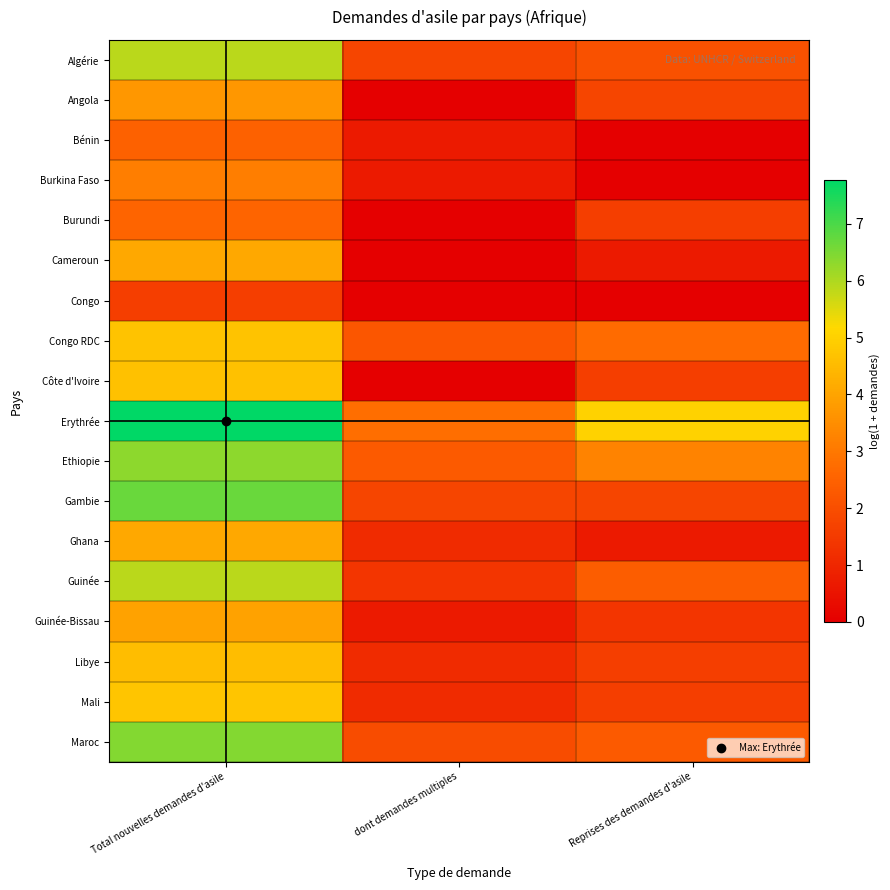

List the series in order of their peak value, lowest first.

Congo, Bénin, Burundi, Burkina Faso, Angola, Guinée-Bissau, Ghana, Cameroun, Libye, Côte d'Ivoire, Congo RDC, Mali, Guinée, Algérie, Ethiopie, Maroc, Gambie, Erythrée